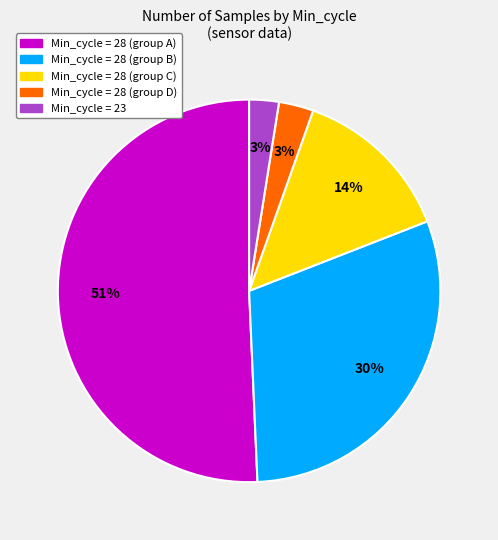

Does any single category account for the majority?

Yes